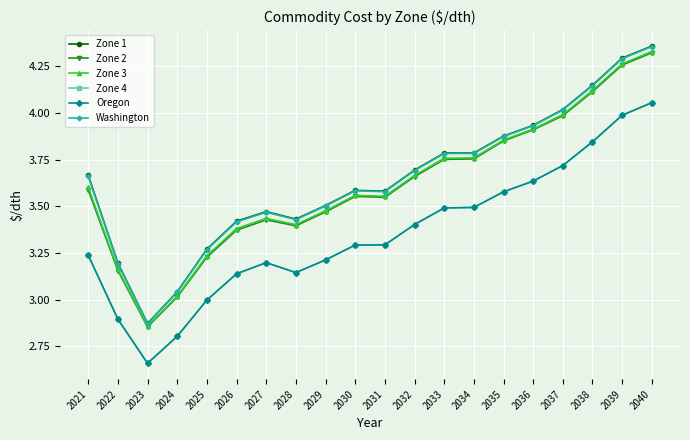

What is the sum of the Zone 1 values at 2034 and 2027?

7.3